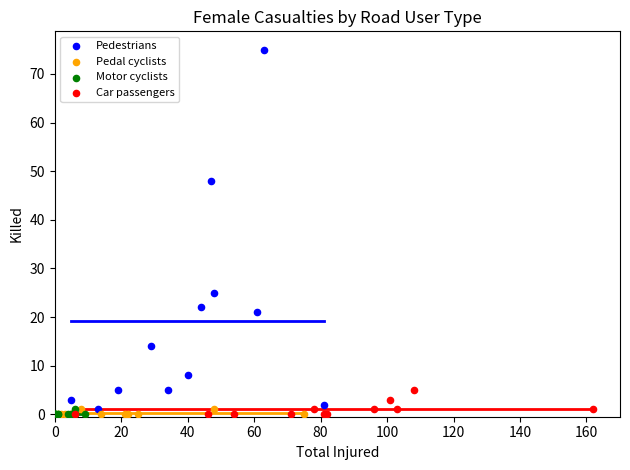

Which series has the widest spread of Y values?

Pedestrians